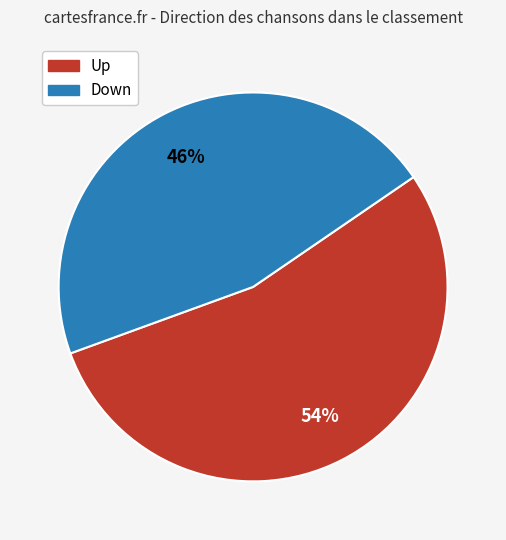

To the nearest percent, what is the average slice percentage?

50%